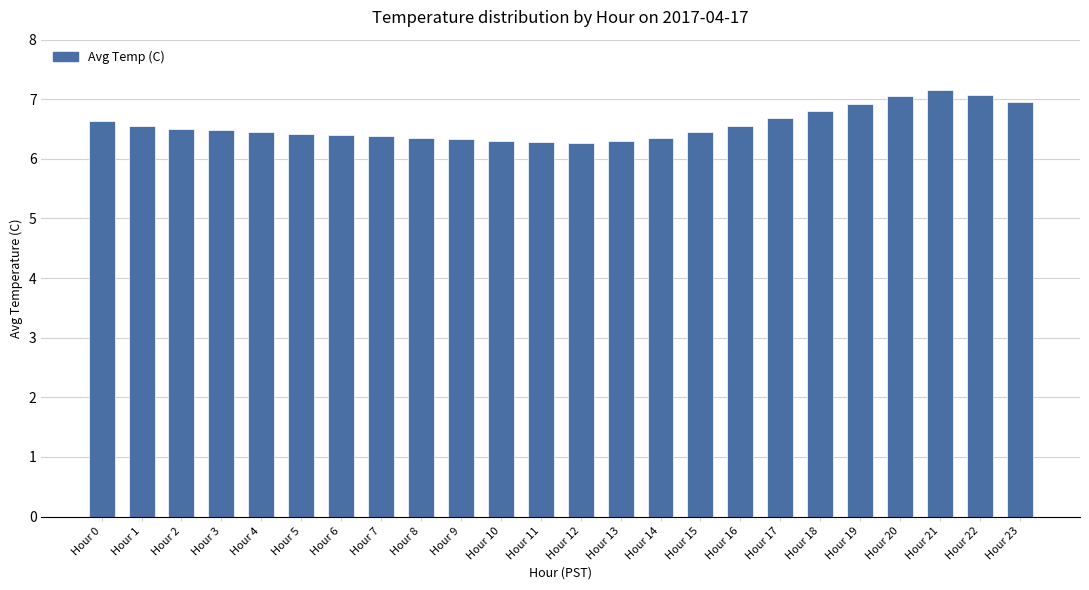

The chart shows a value of 2.6 at Hour 9. True or false?

False